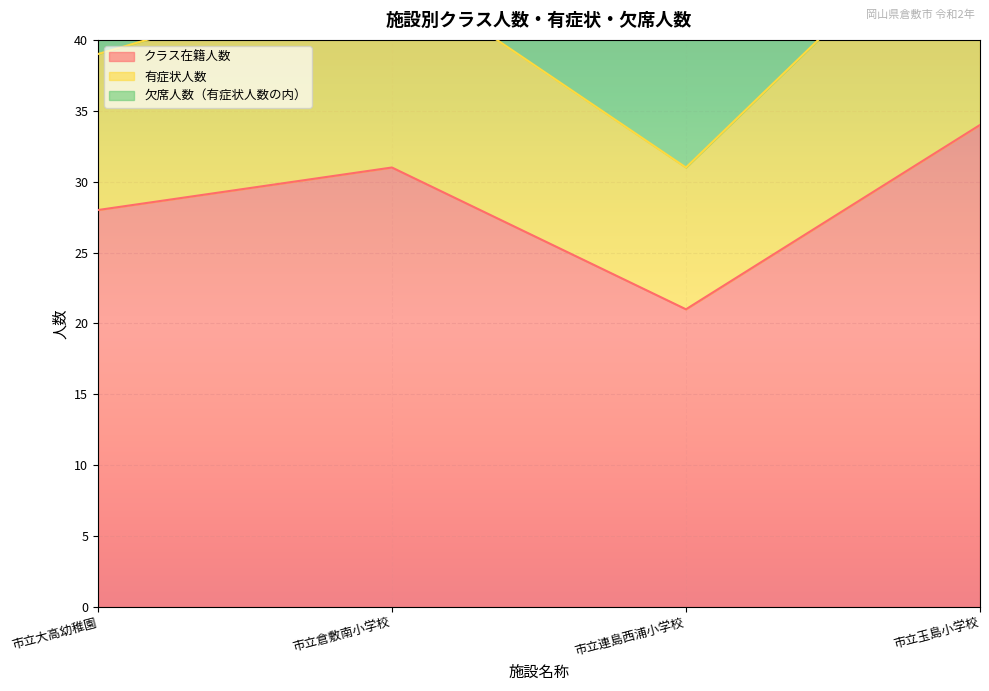

What is the value of the 有症状人数 point at the 2nd from the left?

57